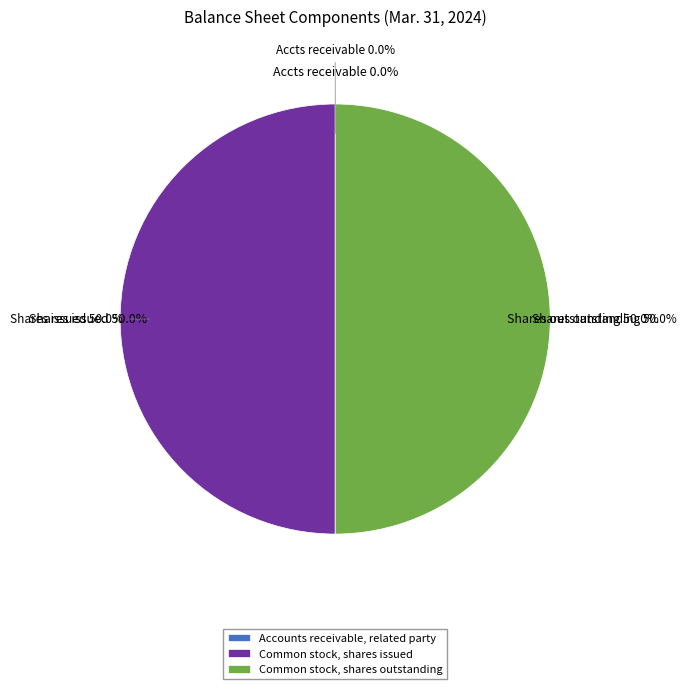

What is the smallest slice in the pie chart?

Accounts receivable, related party